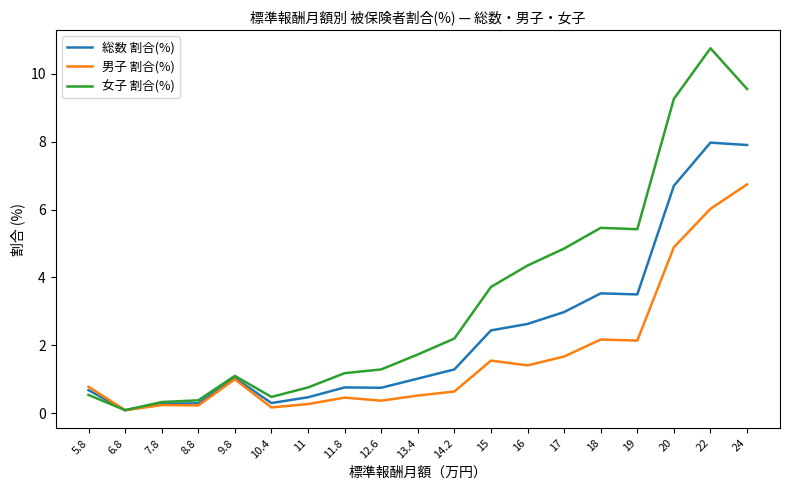

What is the approximate value of 男子 割合(%) at 8.8?

0.2